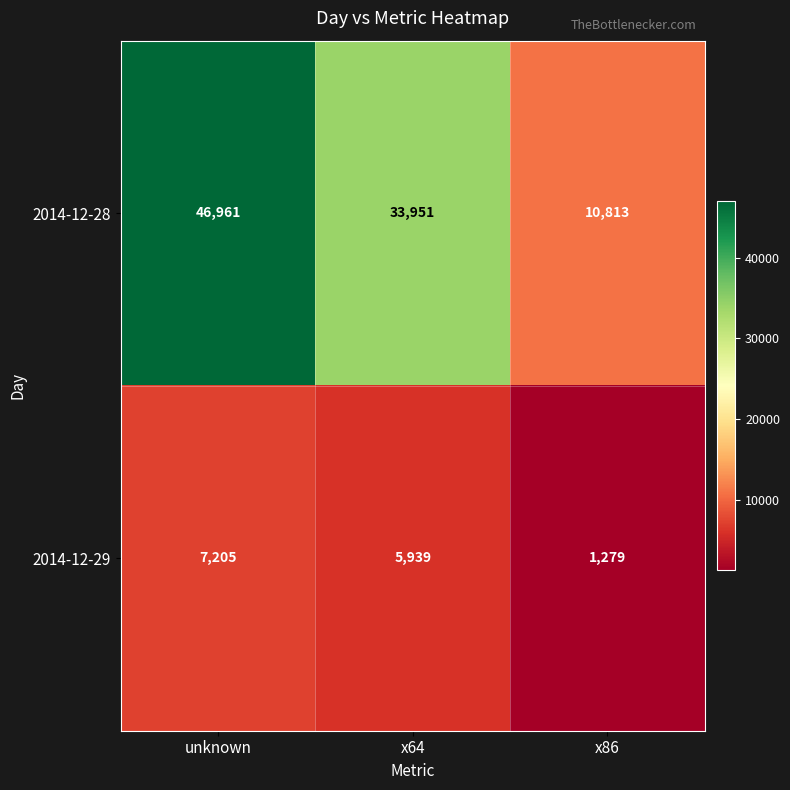

How many categories are shown in the chart?

3